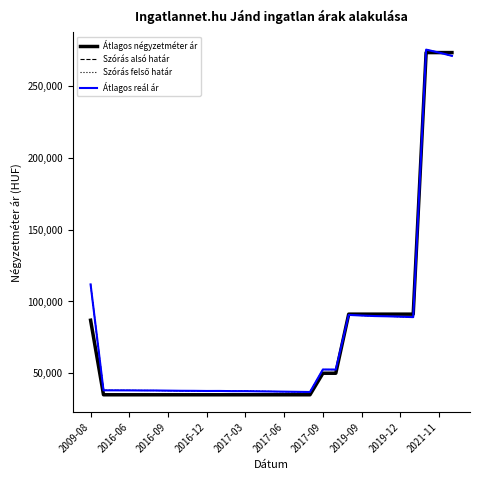

Count the number of data series in this chart.

4